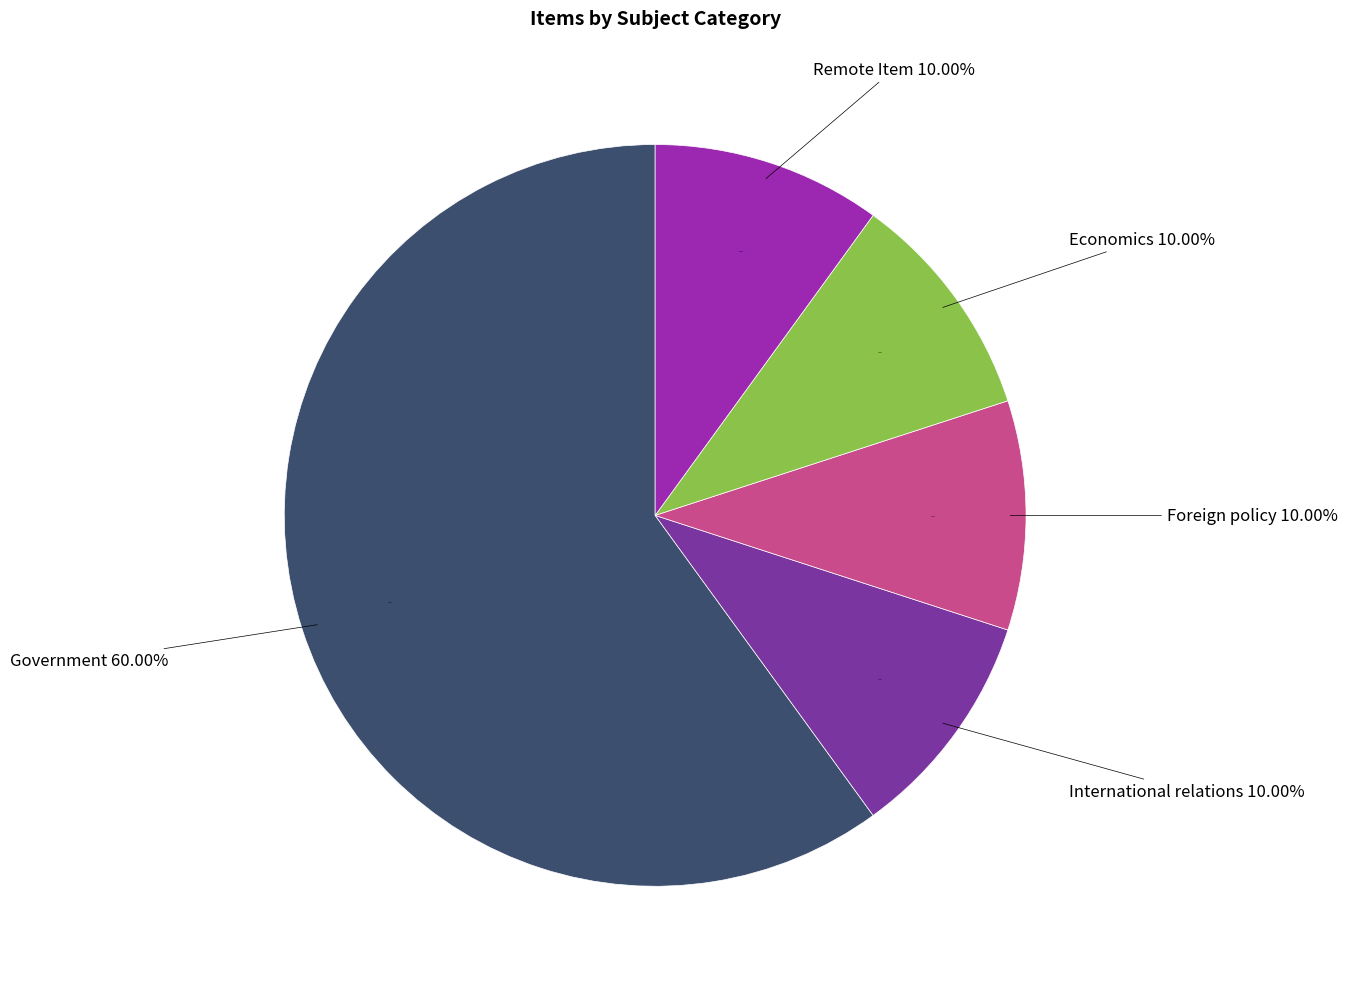

Count the number of slices in the pie.

5